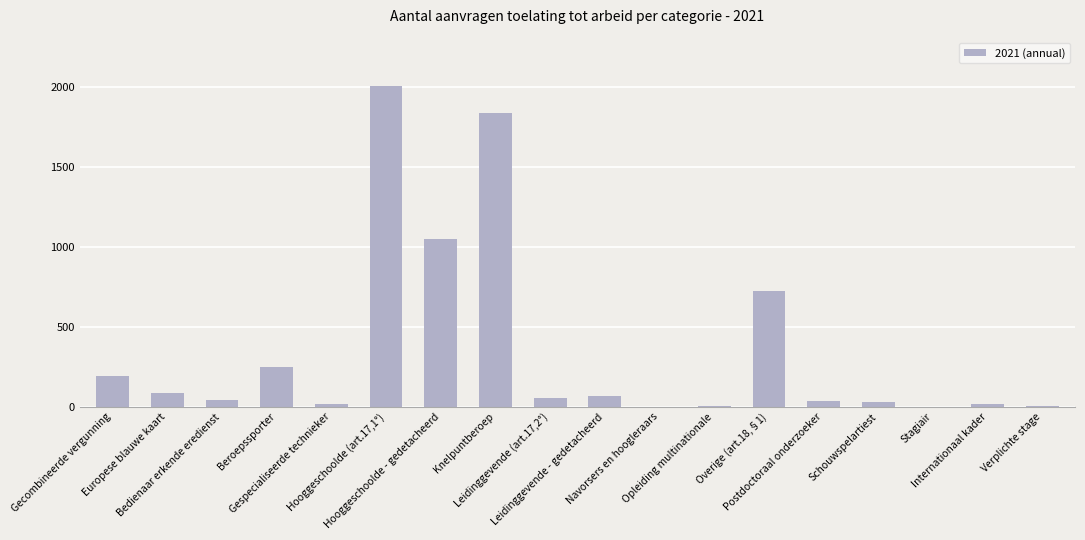

What is the sum of all values?

6444